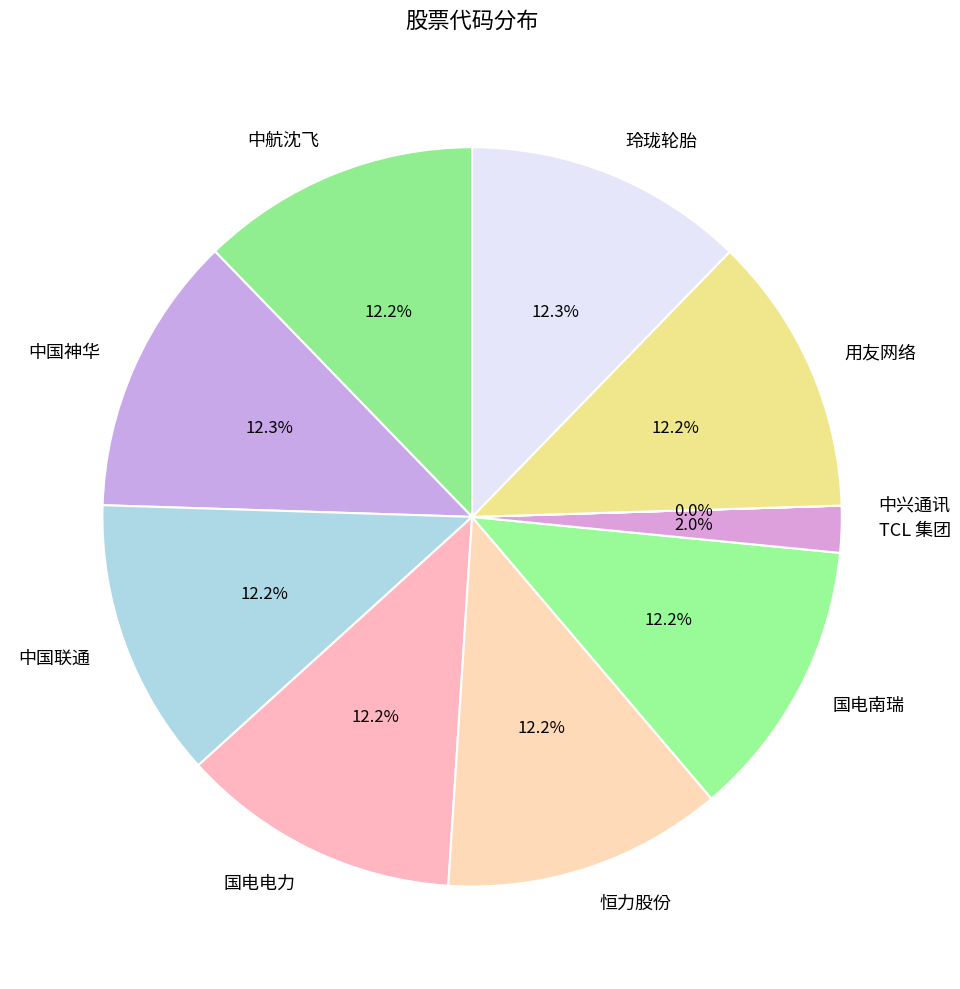

What percentage is NOT represented by 国电电力?

87.8%